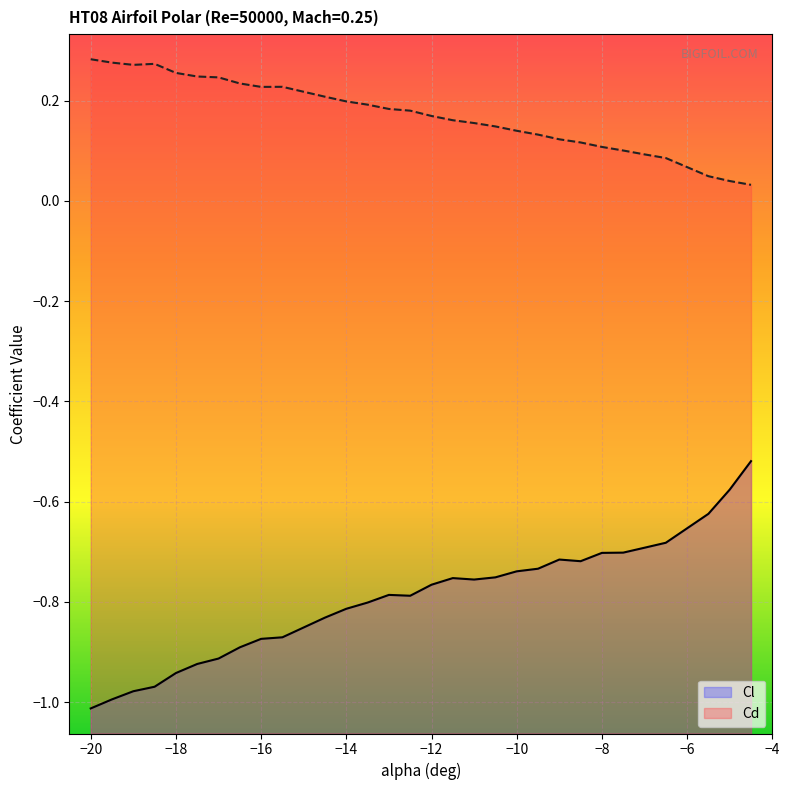

True or false: Cl has more than 1 interior local peaks.

True